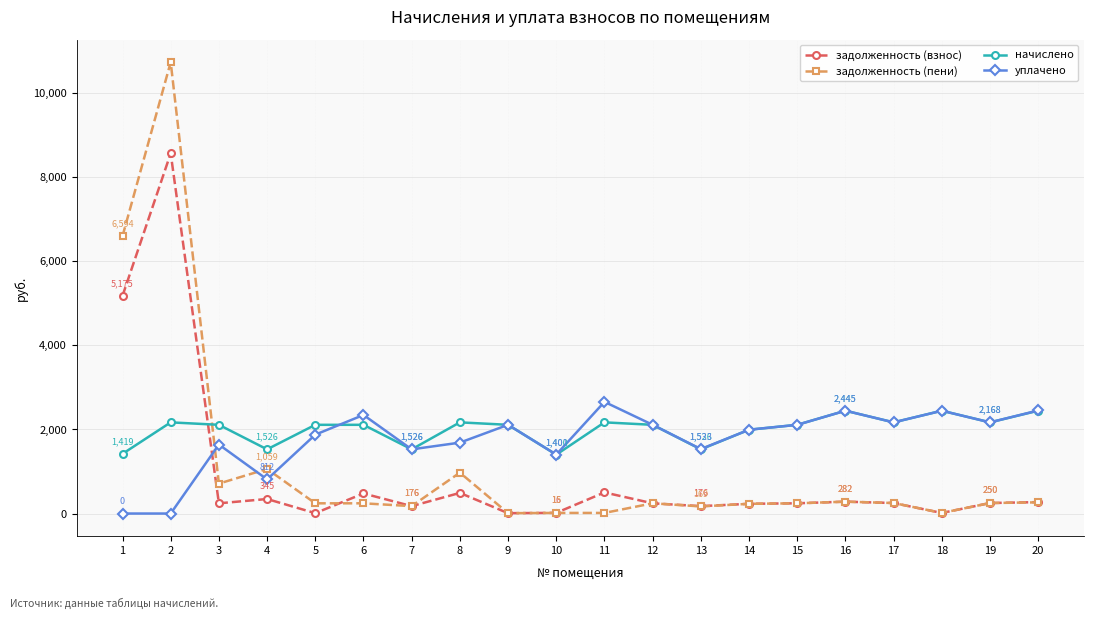

Which series has the largest range (max minus min)?

задолженность (пени)